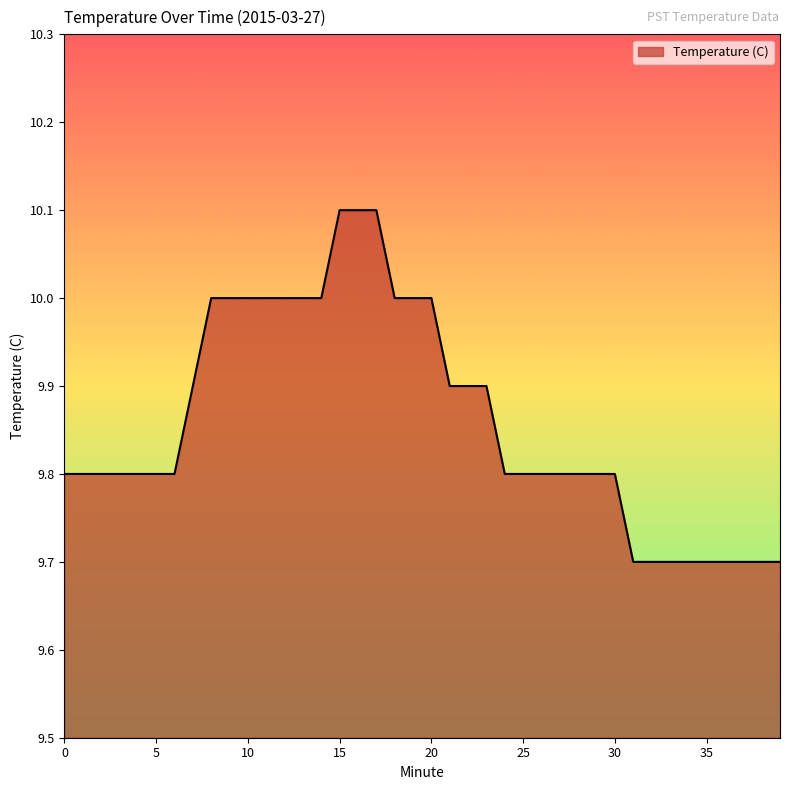

What is the greatest value displayed?

10.1